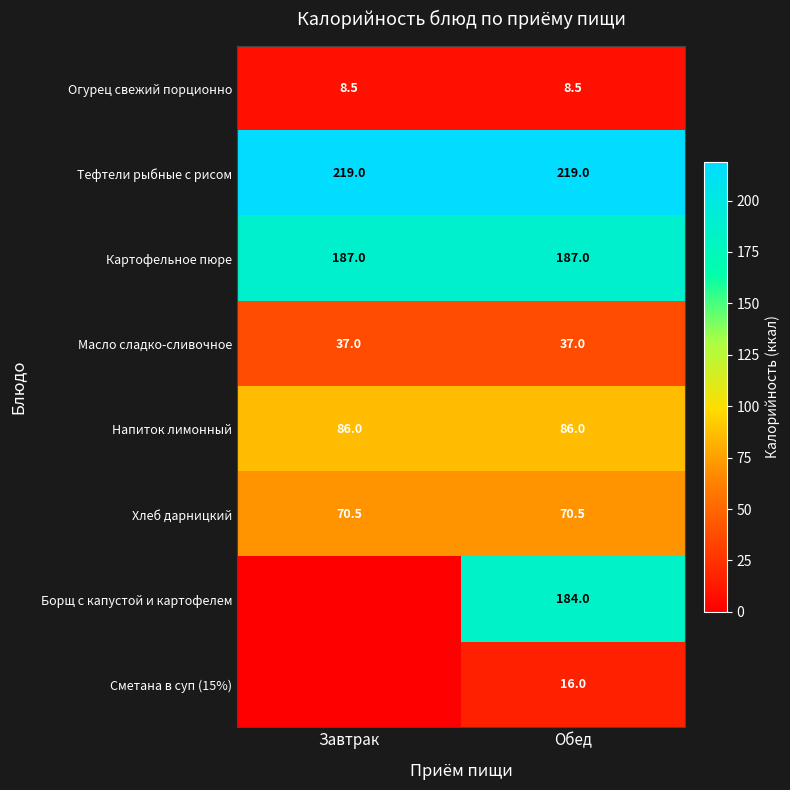

True or false: Борщ с капустой и картофелем has a value of 83.8 at Обед.

False